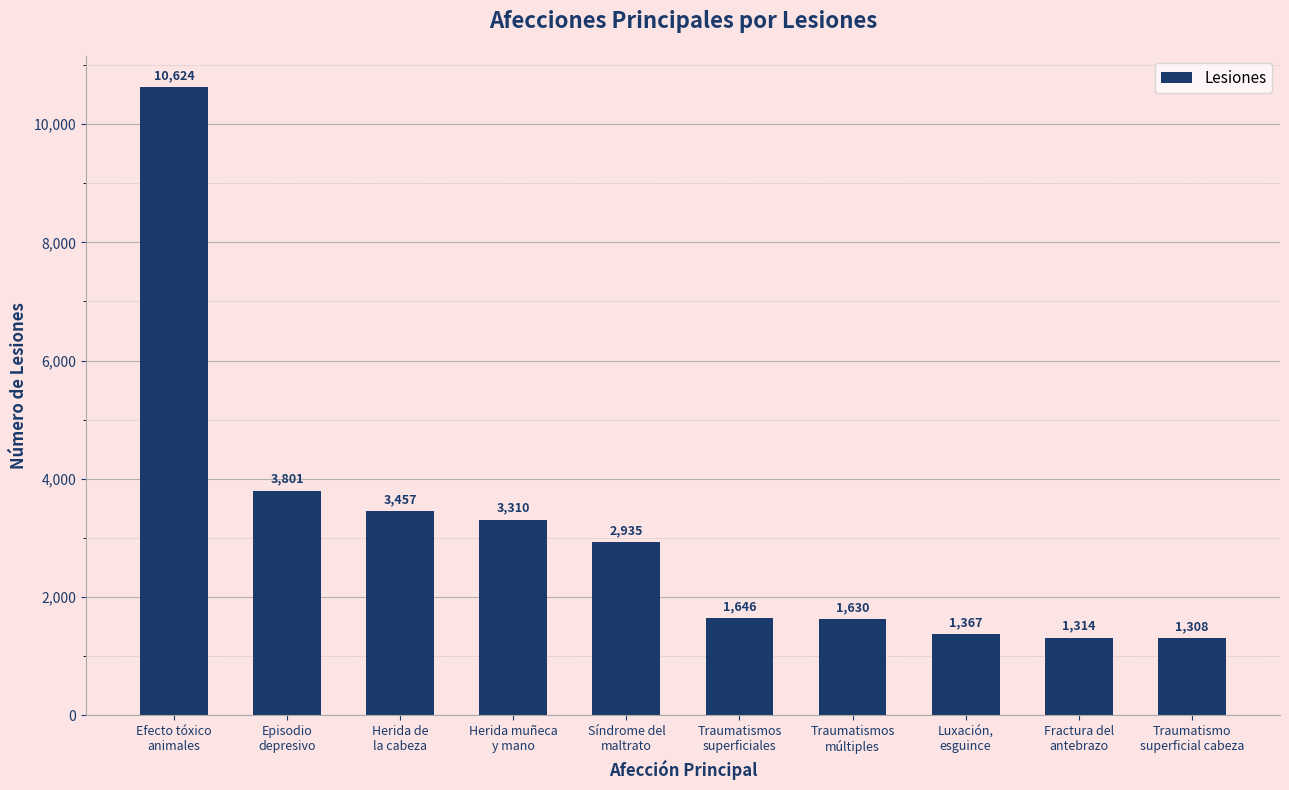

What is the minimum value shown in the chart?

1308